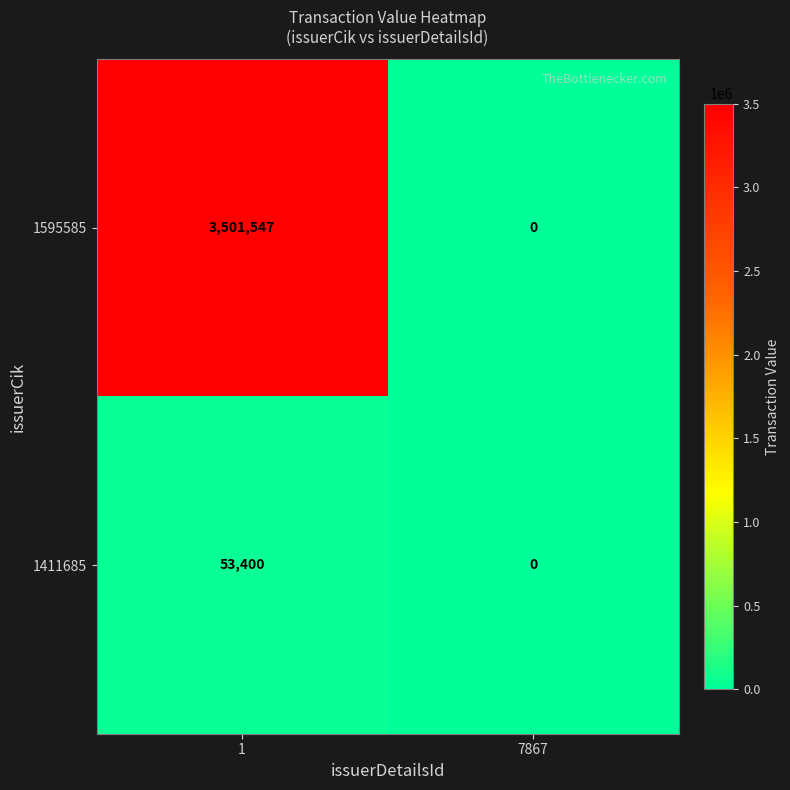

How many data points in 1595585 are less than 3501547?

1